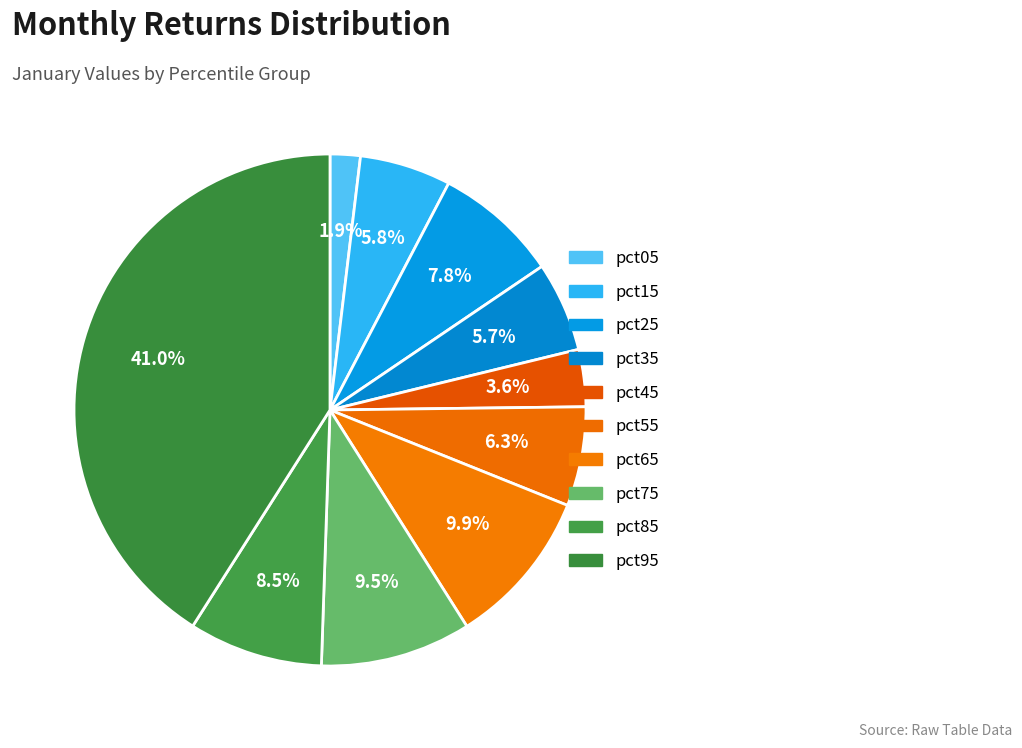

Which slice is the smallest?

pct05